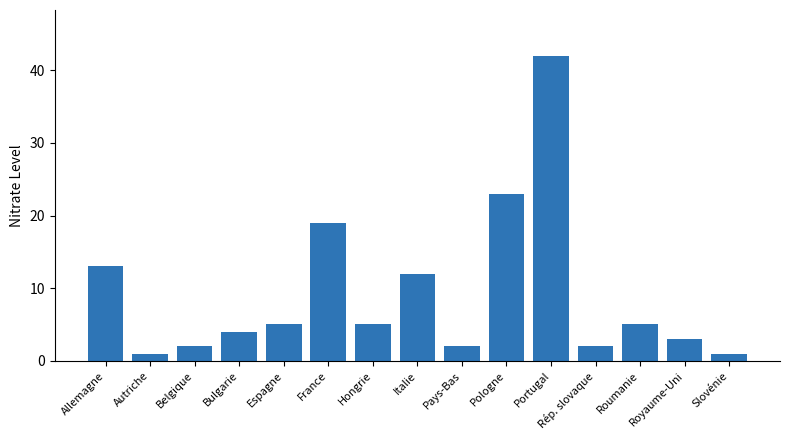

The chart shows a value of 6 at Bulgarie. True or false?

False